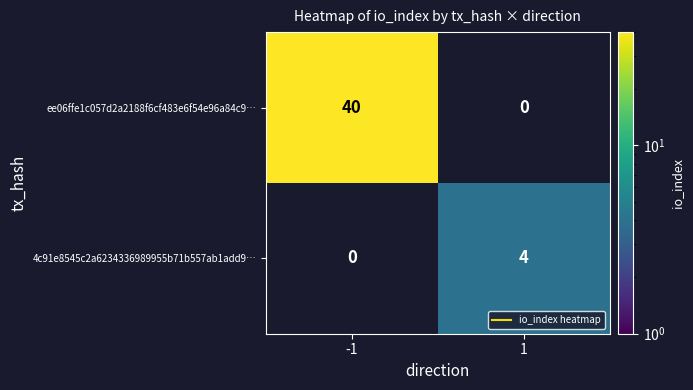

At which category does the chart reach its peak across all series?

-1